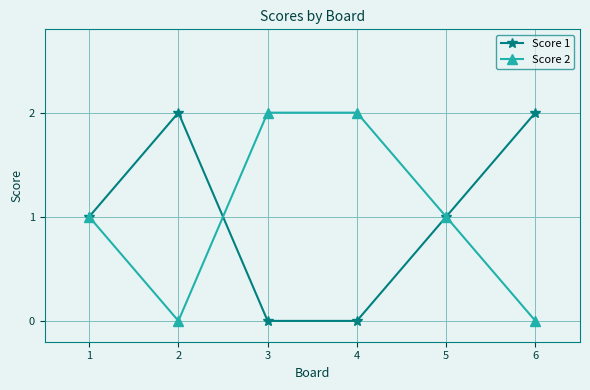

True or false: Score 1 has a value of 1 at 4.

False